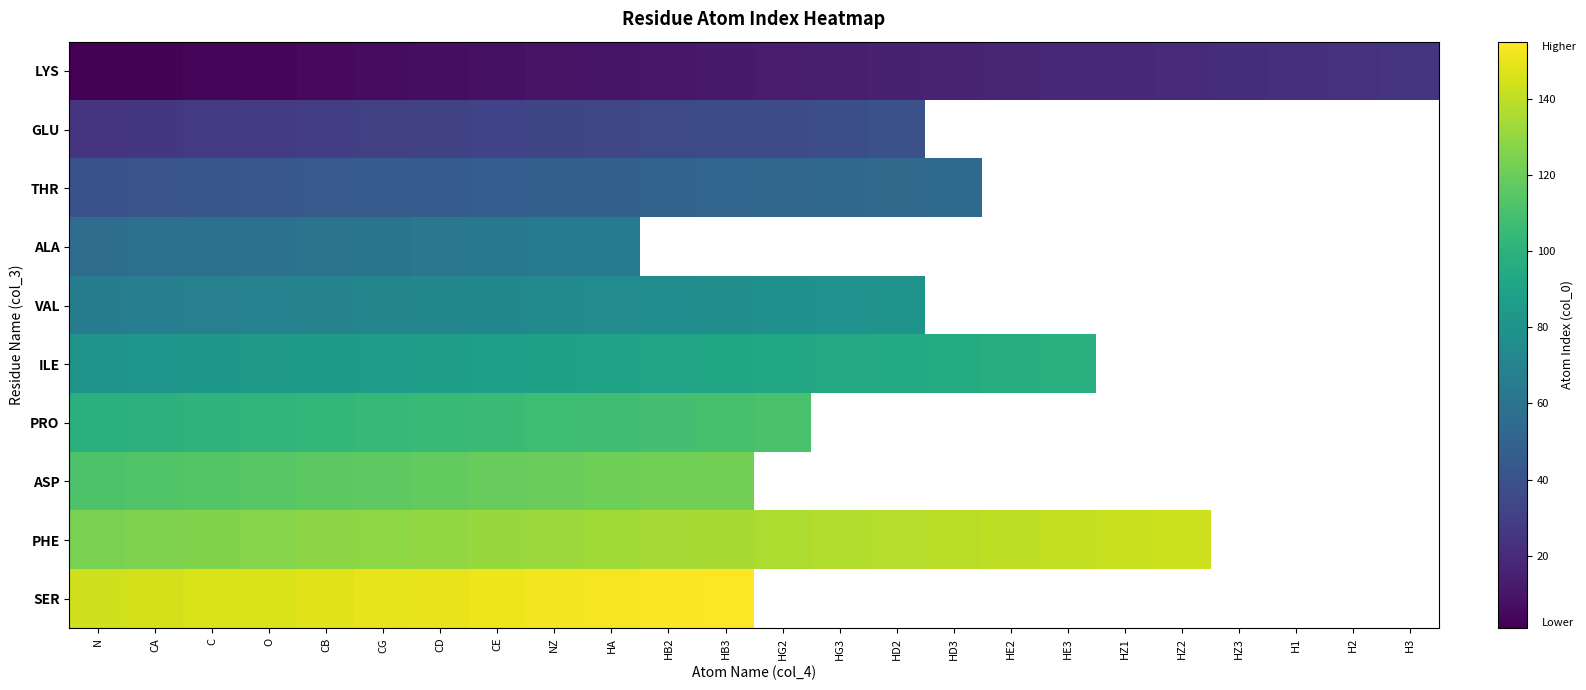

The PHE series shows 129.0 at CG. True or false?

True